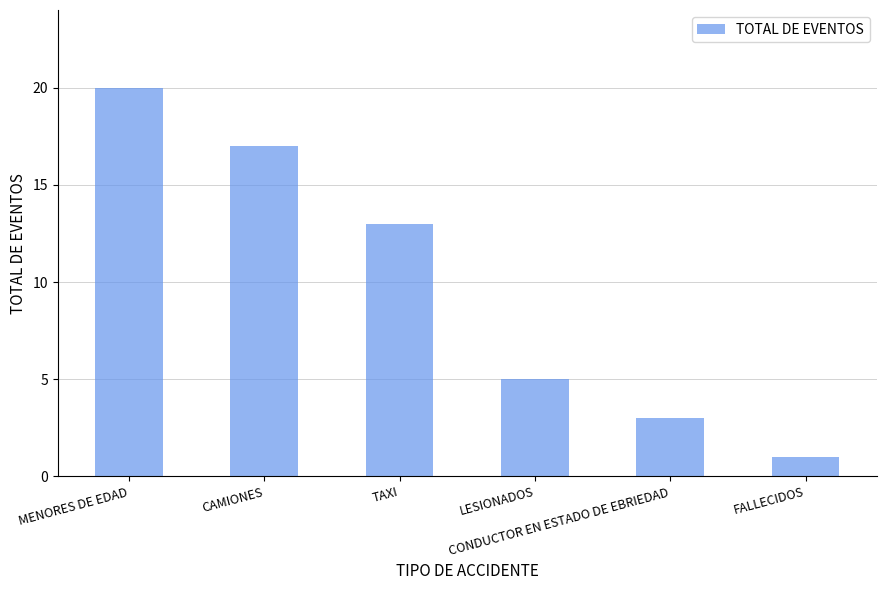

What is the change in value from TAXI to CONDUCTOR EN ESTADO DE EBRIEDAD?

-10